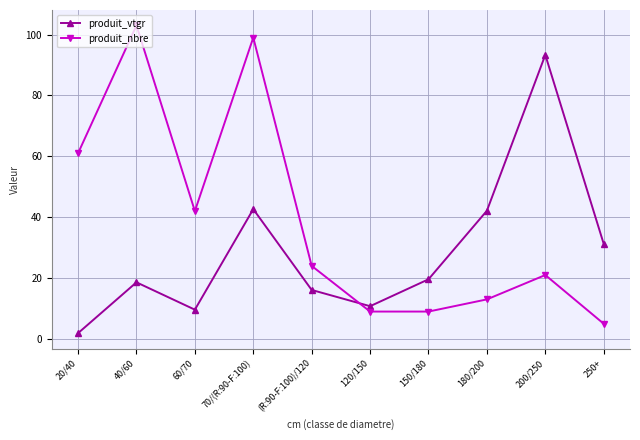

How many values in the produit_nbre series are below 24?

5